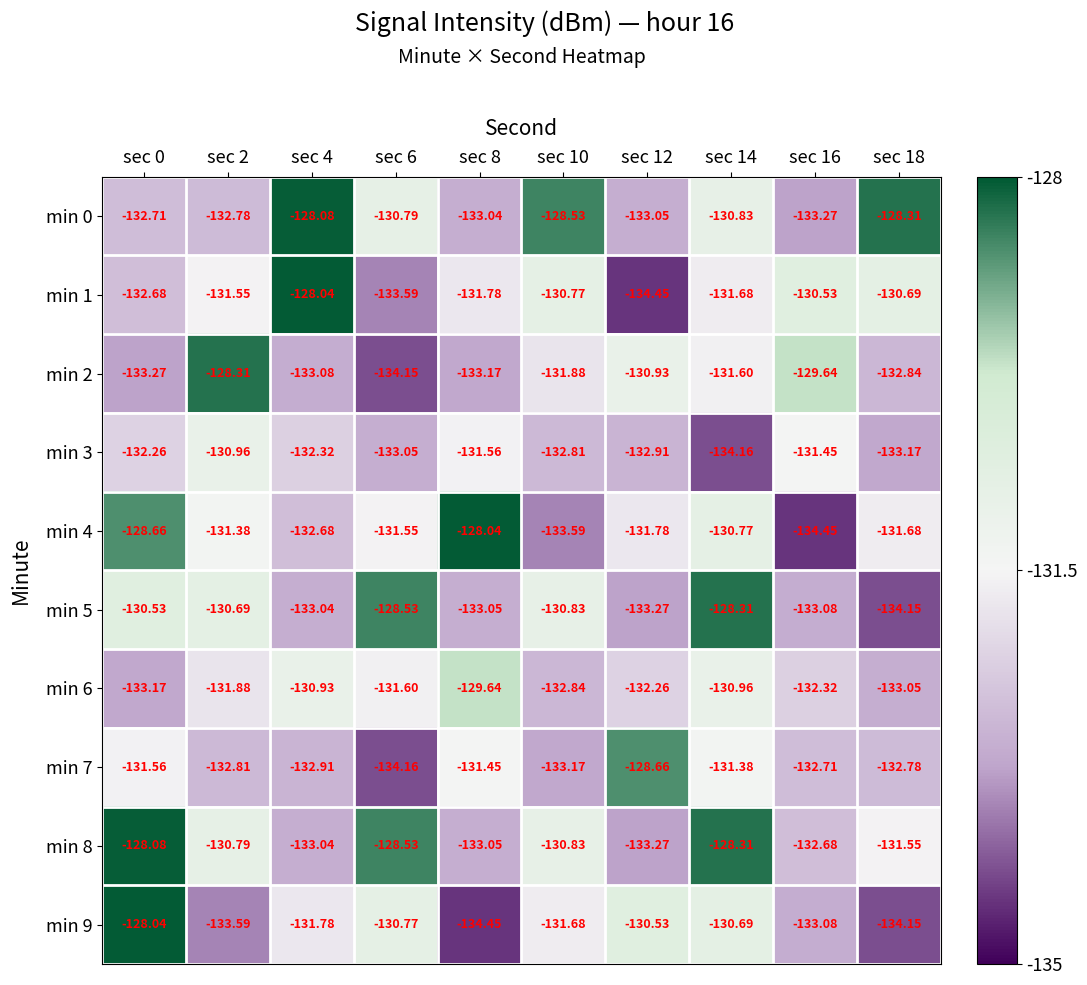

Is the value of min 3 at sec 18 greater than the value of min 8 at sec 18?

No